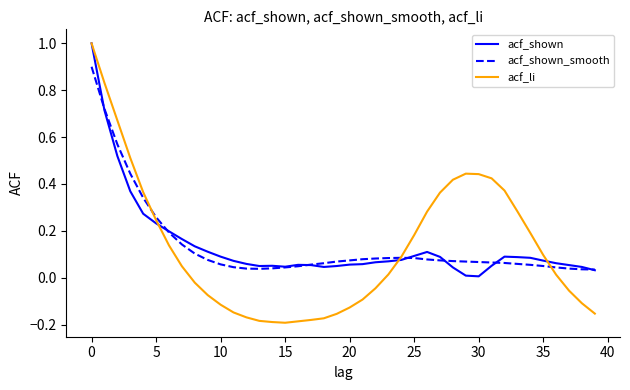

Which series has the largest range (max minus min)?

acf_li